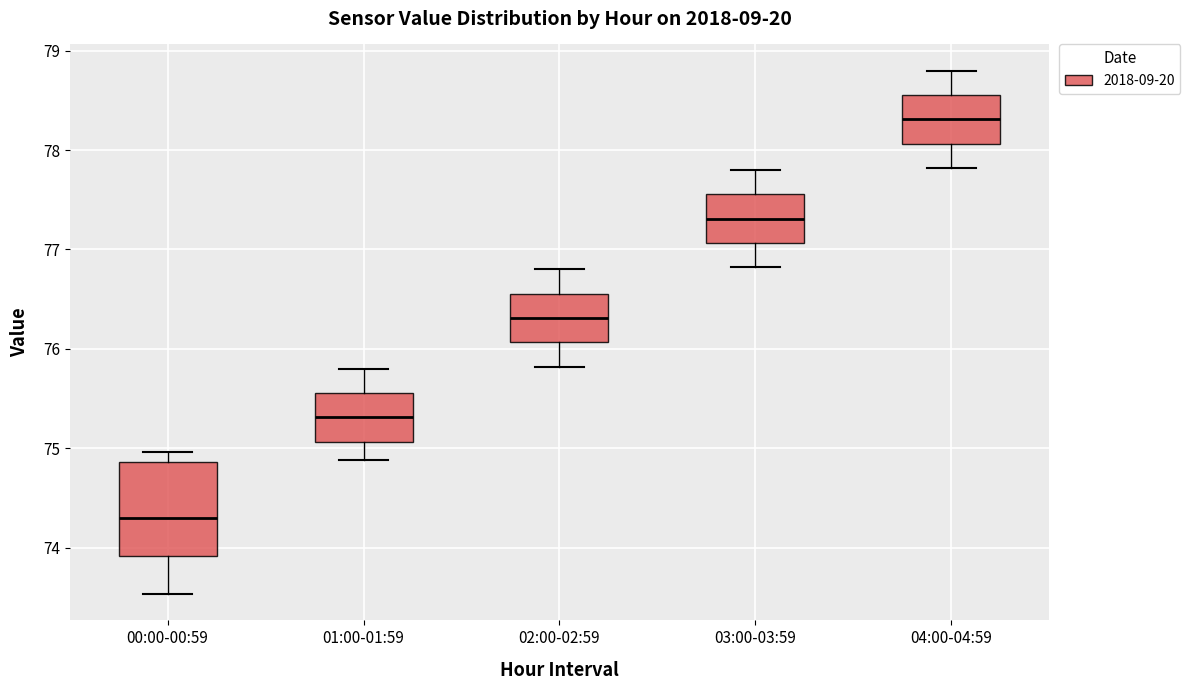

Where does the median line of the box for 01:00-01:59 sit on the y-axis? The values are not printed on the chart, so give them approximately, as read against the axis.

75.3